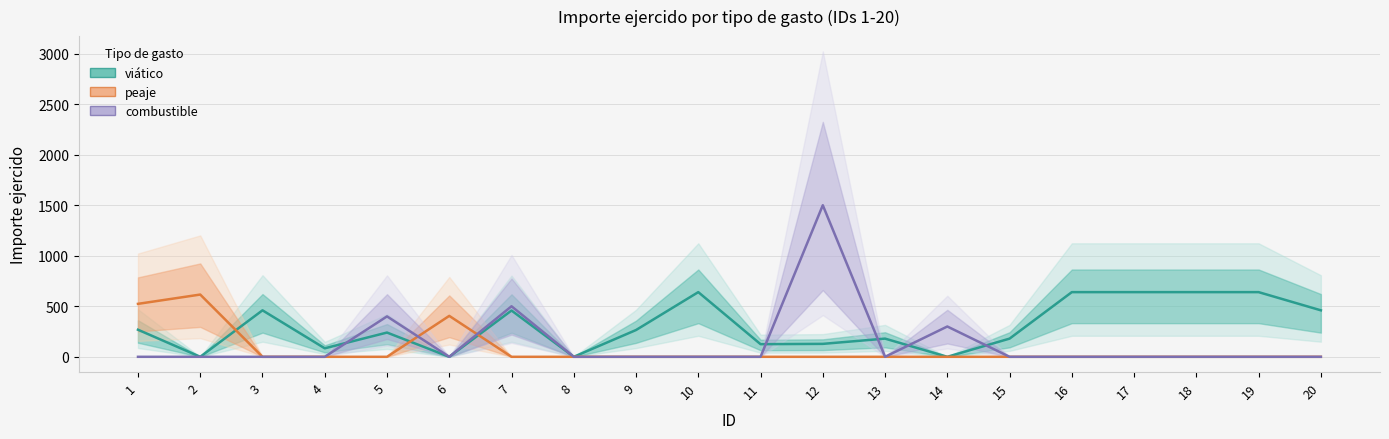

Is this an area chart (filled region under the line)?

No